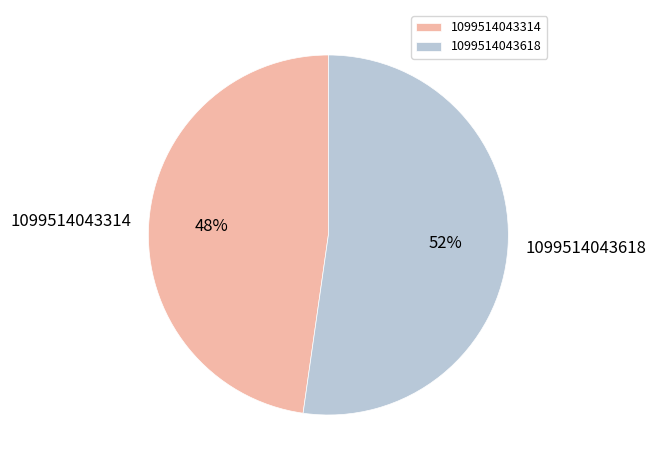

How many segments does this pie chart have?

2